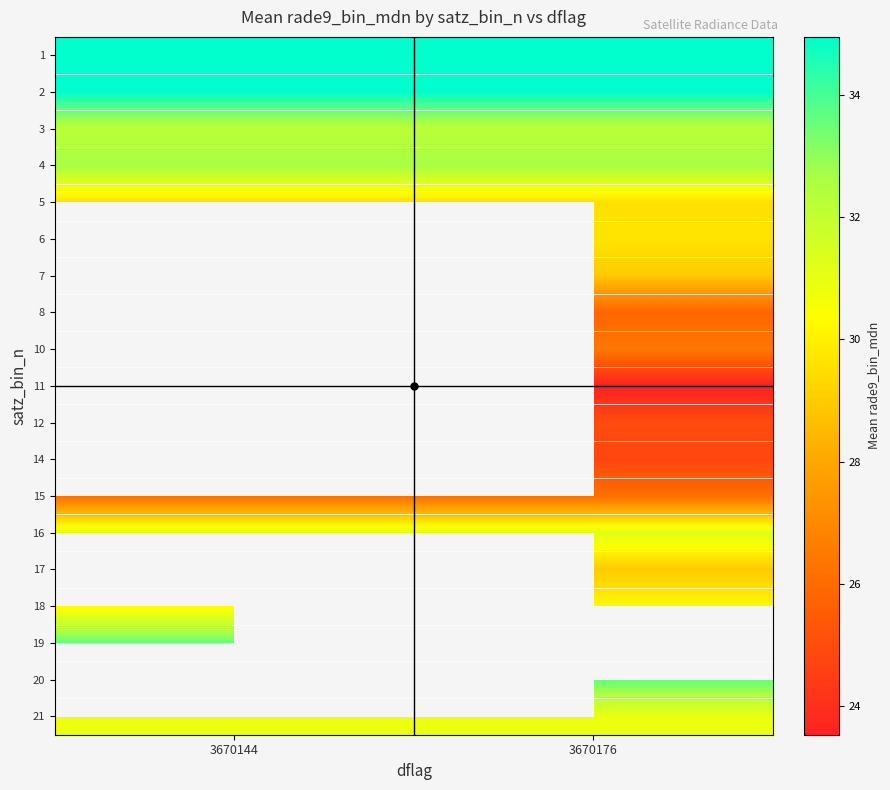

At how many categories does at least one series exceed 26?

2